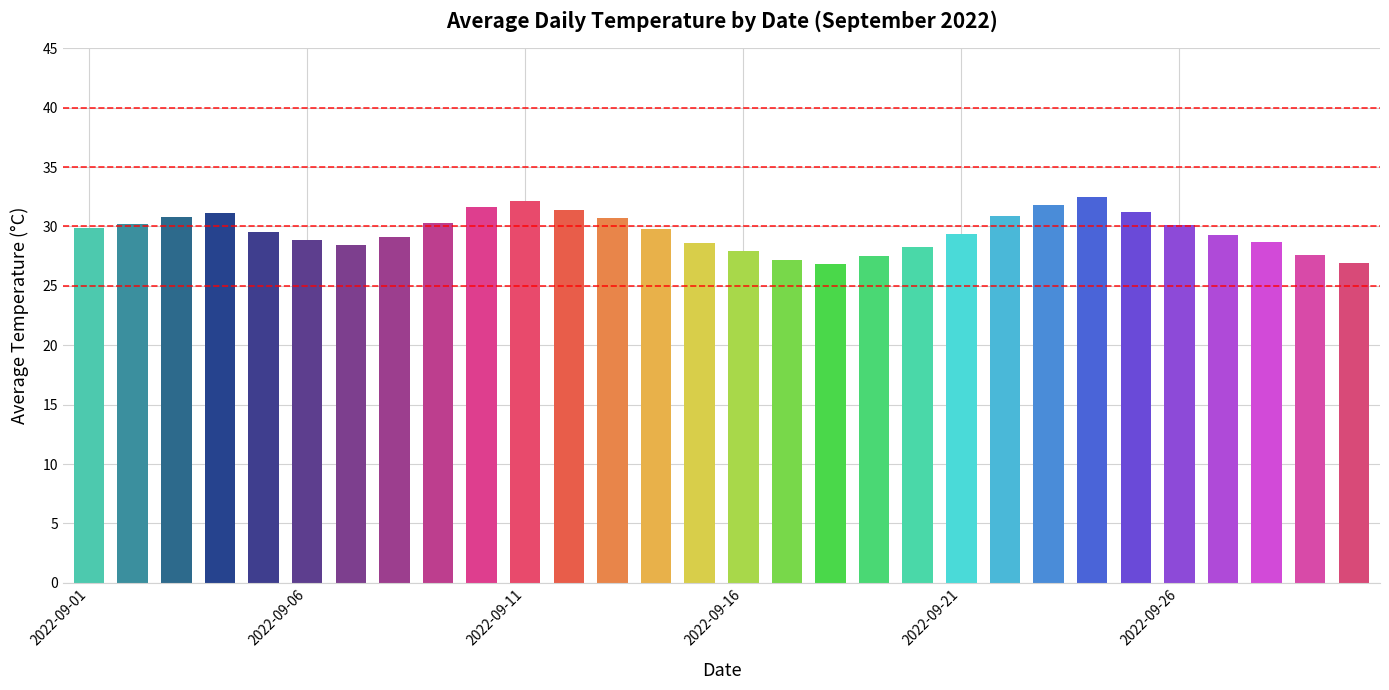

What is the value of the 10th bar from the left?

31.6